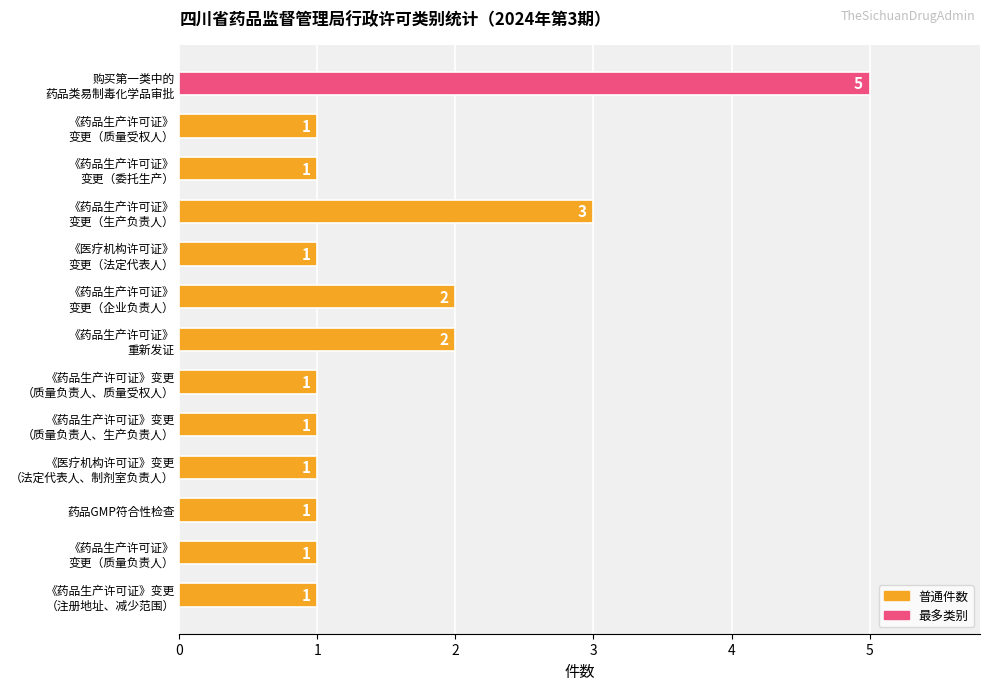

Count the values in the range 1 to 2.

11